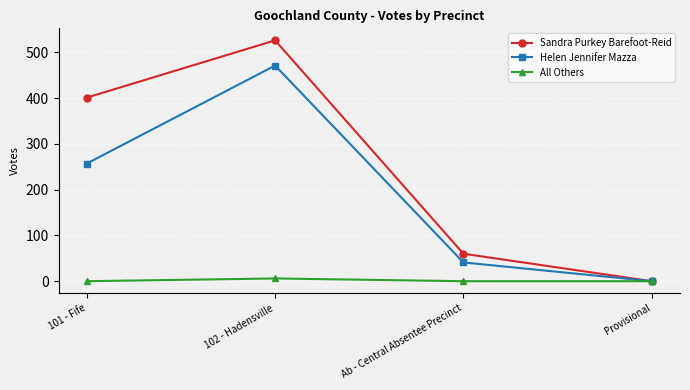

At which label is Helen Jennifer Mazza closest to 235?

101 - Fife